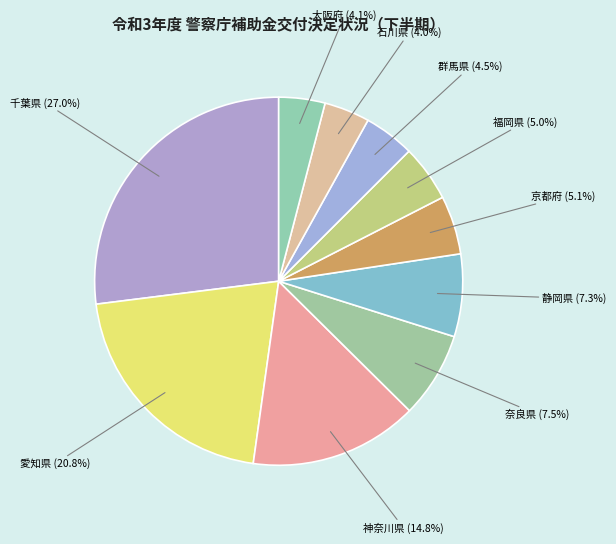

Count the number of slices in the pie.

10